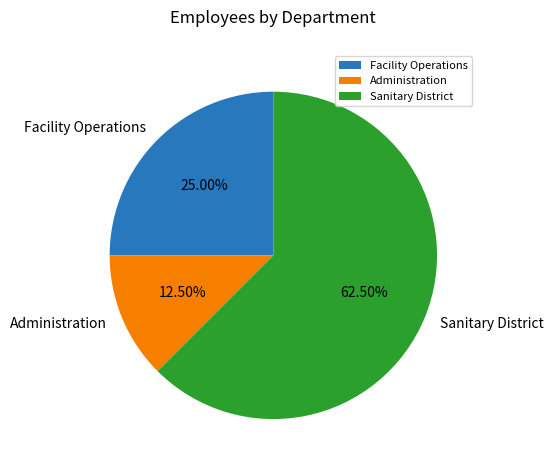

What is the largest slice in the pie chart?

Sanitary District